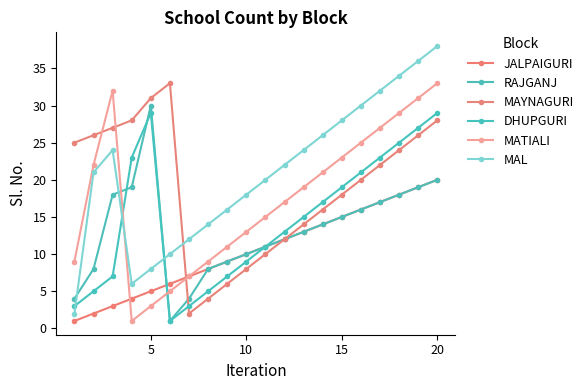

At which category is the sum across all series the highest?

20